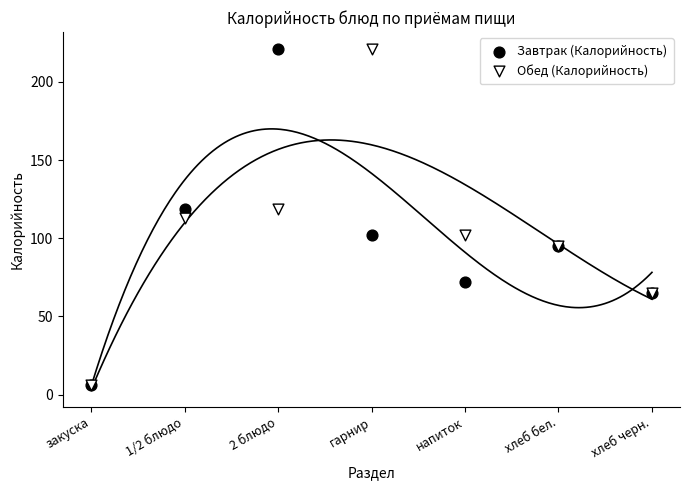

Which series has the widest spread of Y values?

Завтрак (Калорийность)